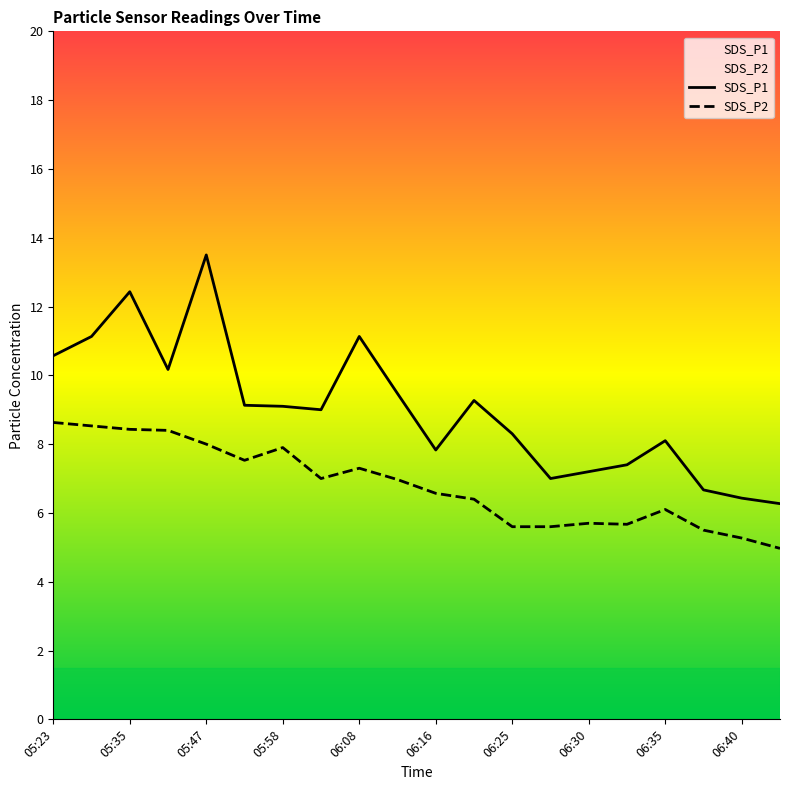

Reading right to left, extract all data points from this chart.

SDS_P1: 6.3	6.4	6.7	8.1	7.4	7.2	7.0	8.3	9.3	7.8	9.5	11.1	9.0	9.1	9.1	13.5	10.2	12.4	11.1	10.6
SDS_P2: 5.0	5.3	5.5	6.1	5.7	5.7	5.6	5.6	6.4	6.6	7.0	7.3	7.0	7.9	7.5	8.0	8.4	8.4	8.5	8.6